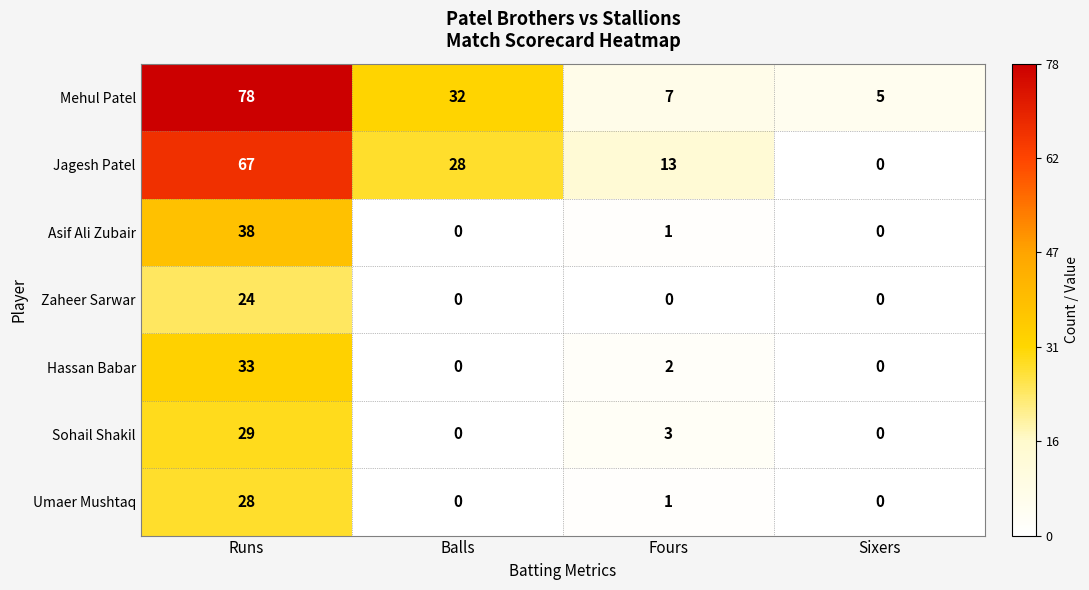

What is the difference between the Mehul Patel values at Runs and Fours?

71